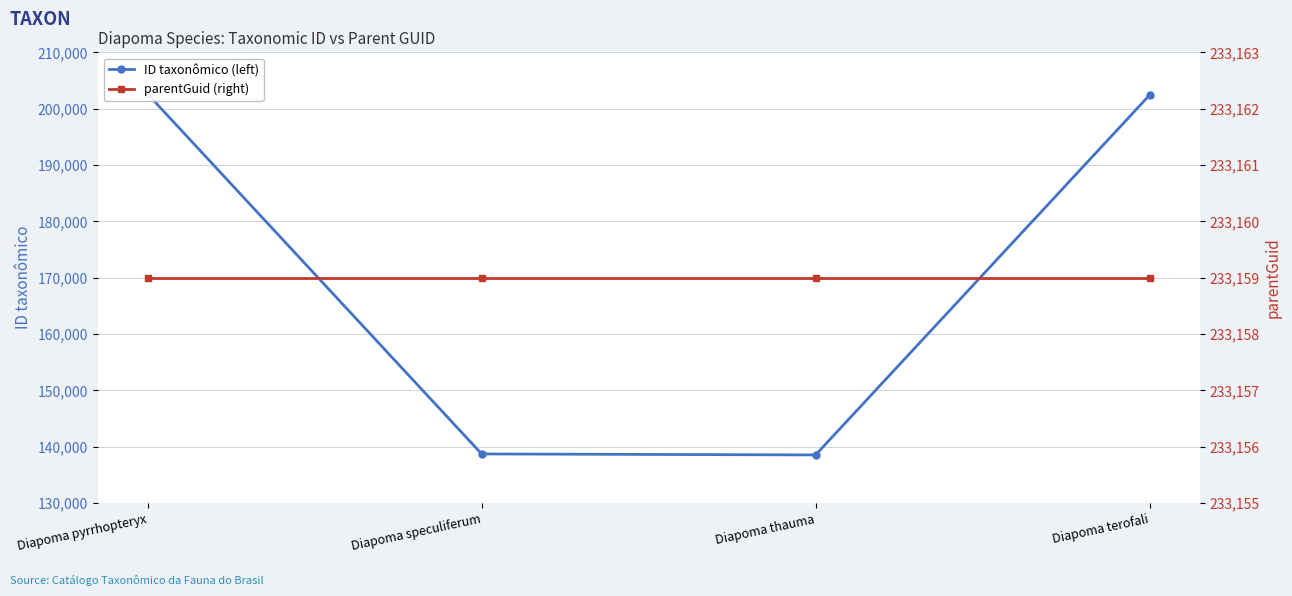

Rank the categories by ID taxonômico (left) value from lowest to highest.

Diapoma thauma, Diapoma speculiferum, Diapoma terofali, Diapoma pyrrhopteryx